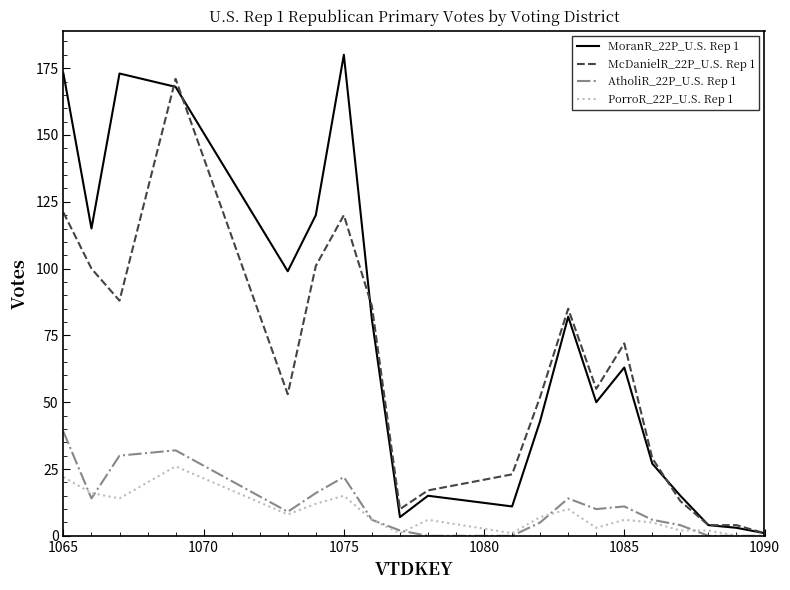

What is the greatest value displayed?

180